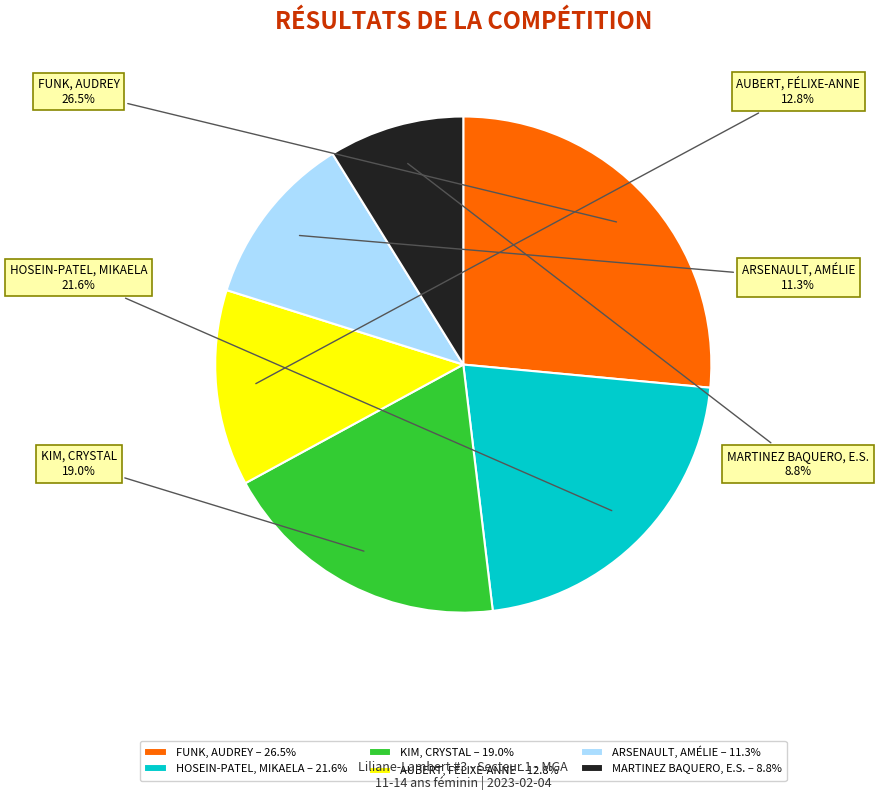

Between KIM, CRYSTAL – 19.0% and HOSEIN-PATEL, MIKAELA – 21.6%, which is larger?

HOSEIN-PATEL, MIKAELA – 21.6%